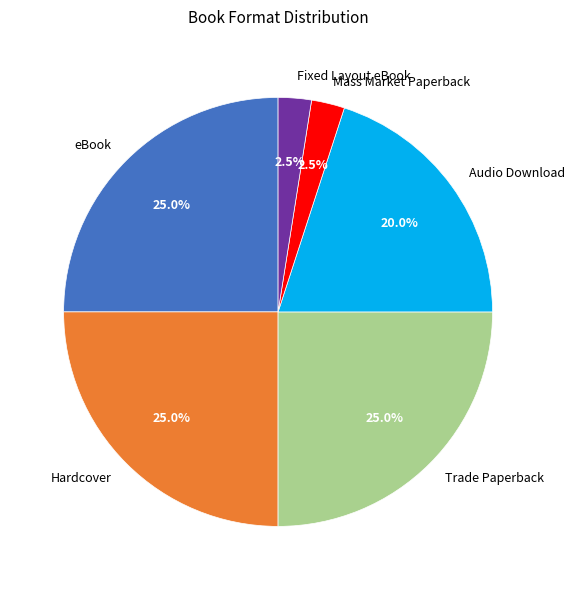

Combined, what portion of the pie is Mass Market Paperback and eBook?

27.5%